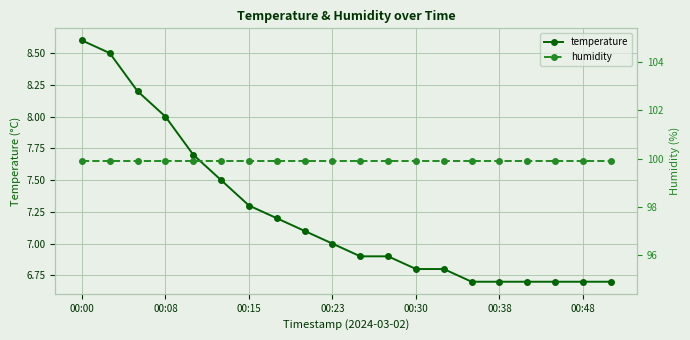

True or false: temperature and humidity intersect in this chart.

False